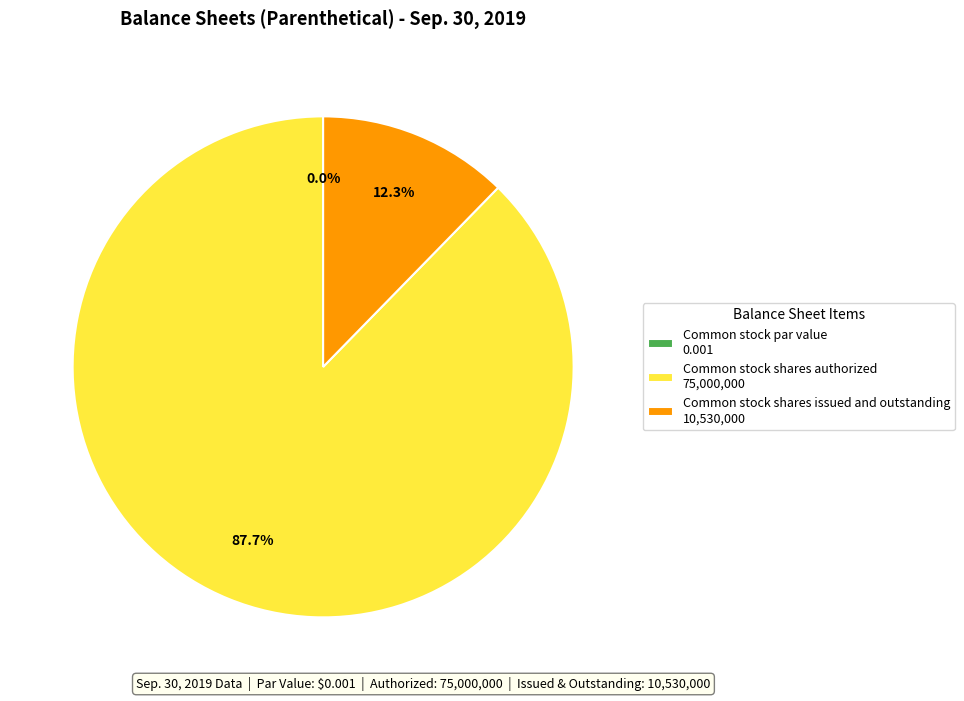

What portion of the pie excludes Common stock par value?

100.0%